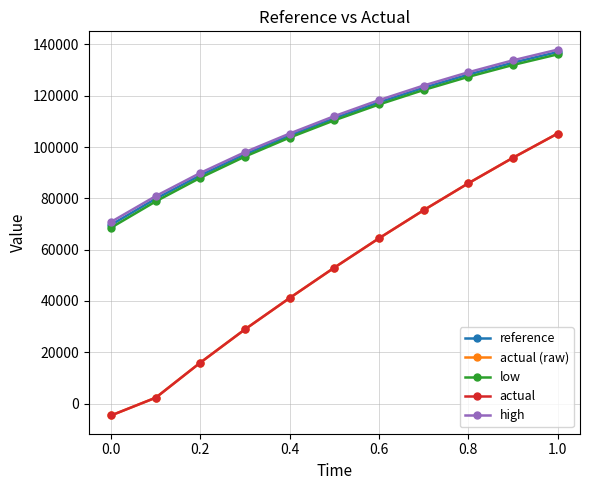

Is this an area chart (filled region under the line)?

No